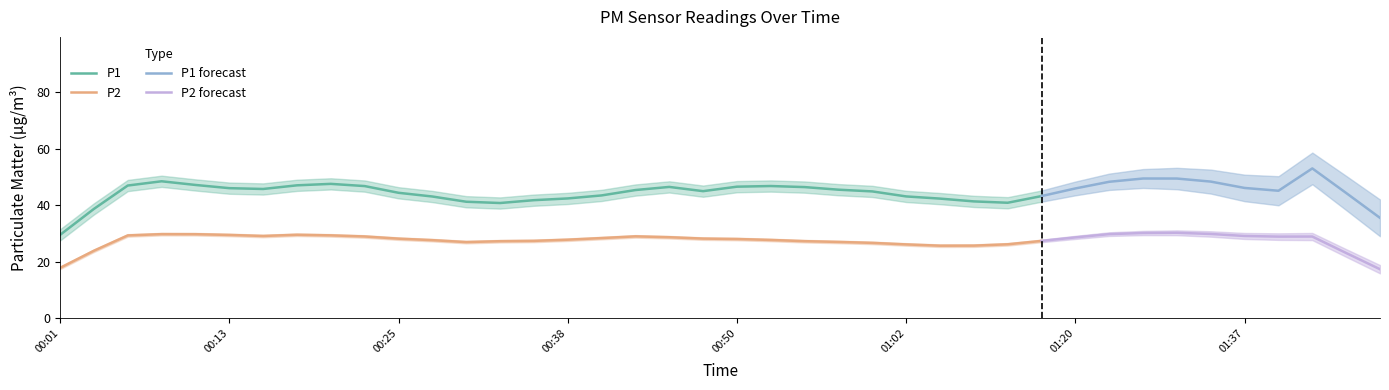

True or false: P2 and P1 cross at least once.

False